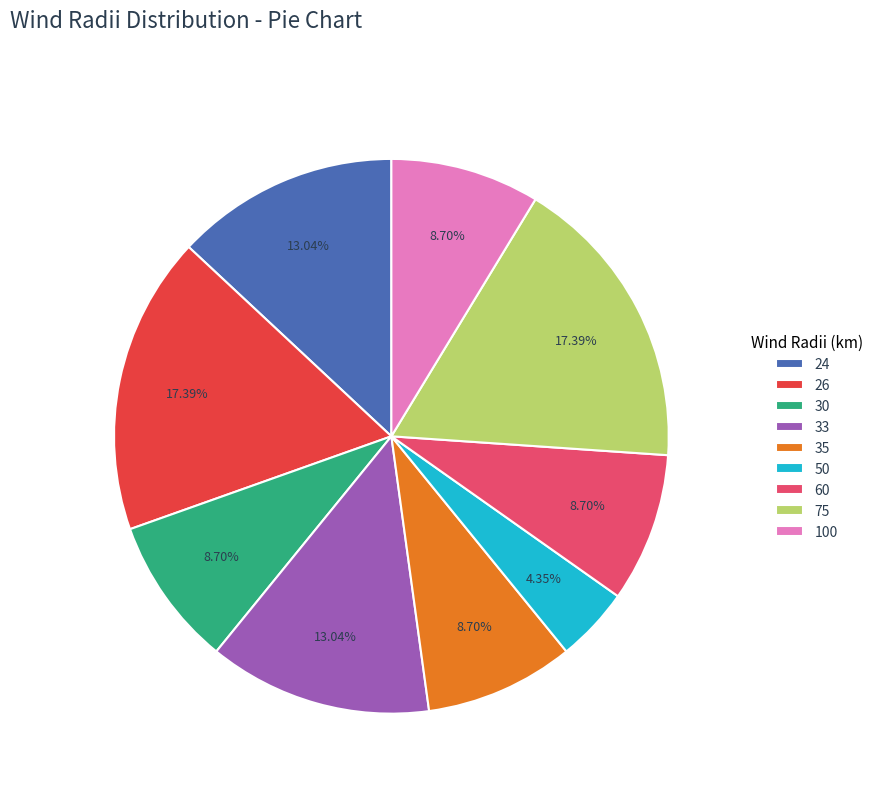

How many slices are in this pie chart?

9